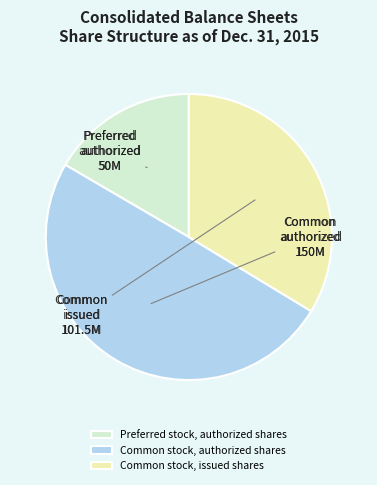

Is the sum of Common stock, authorized shares and Common stock, issued shares greater than half?

Yes